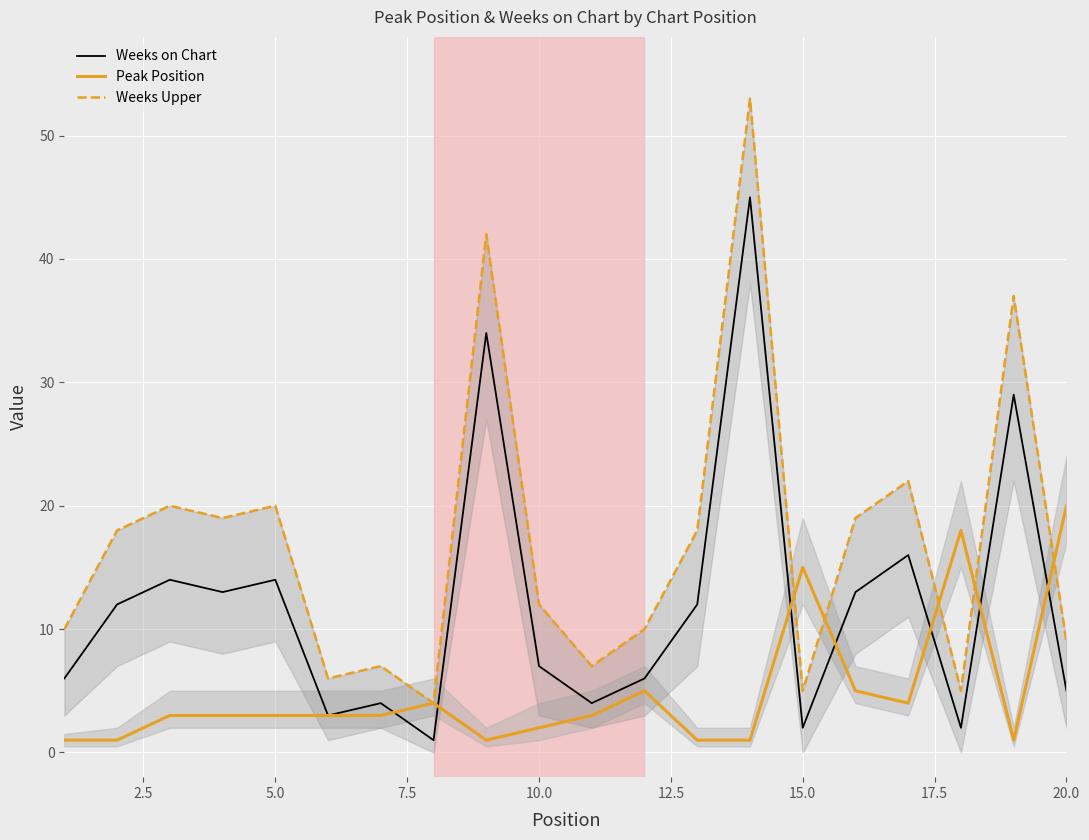

True or false: Weeks on Chart has a value of 14 at 5.0.

True